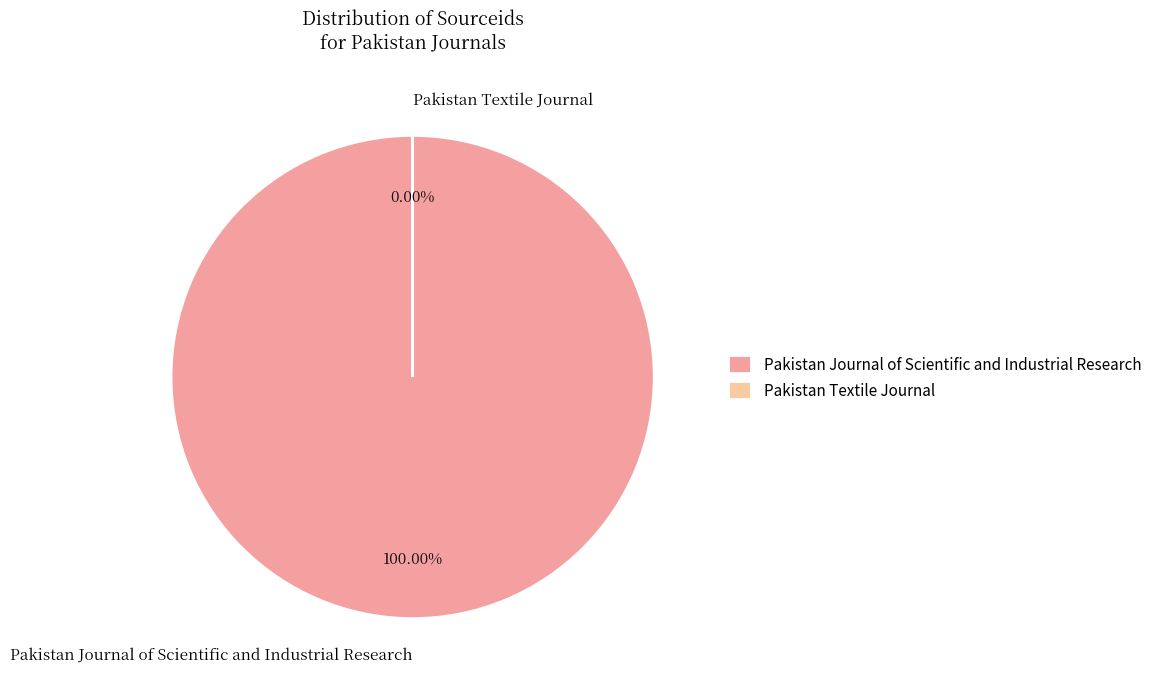

The Pakistan Journal of Scientific and Industrial Research slice represents 93% of the pie. True or false?

False